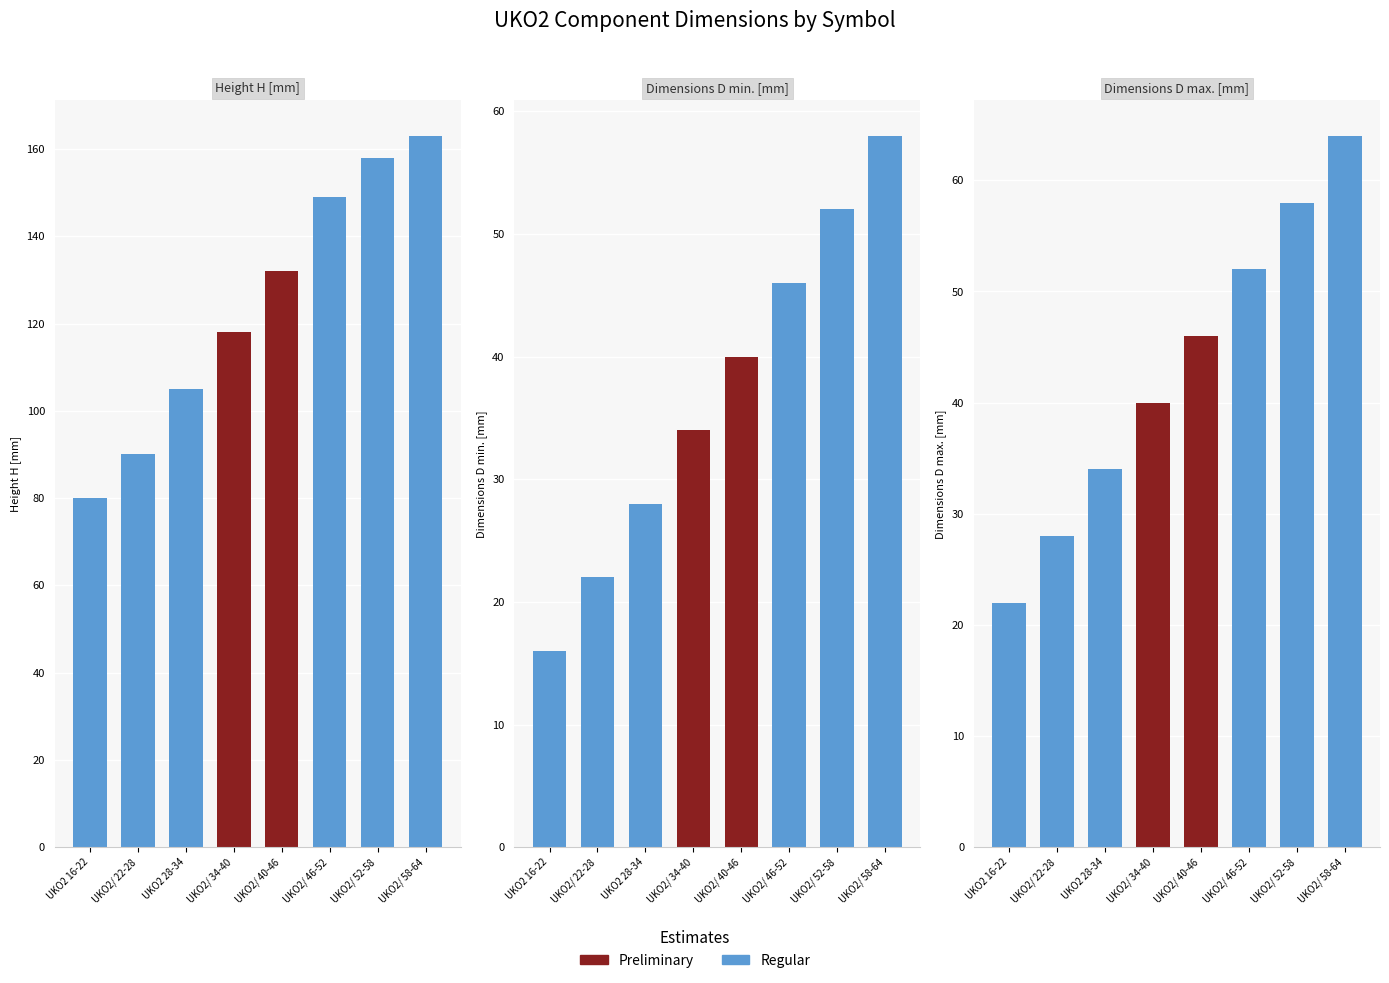

Count the Regular values in the range 34 to 58.

5